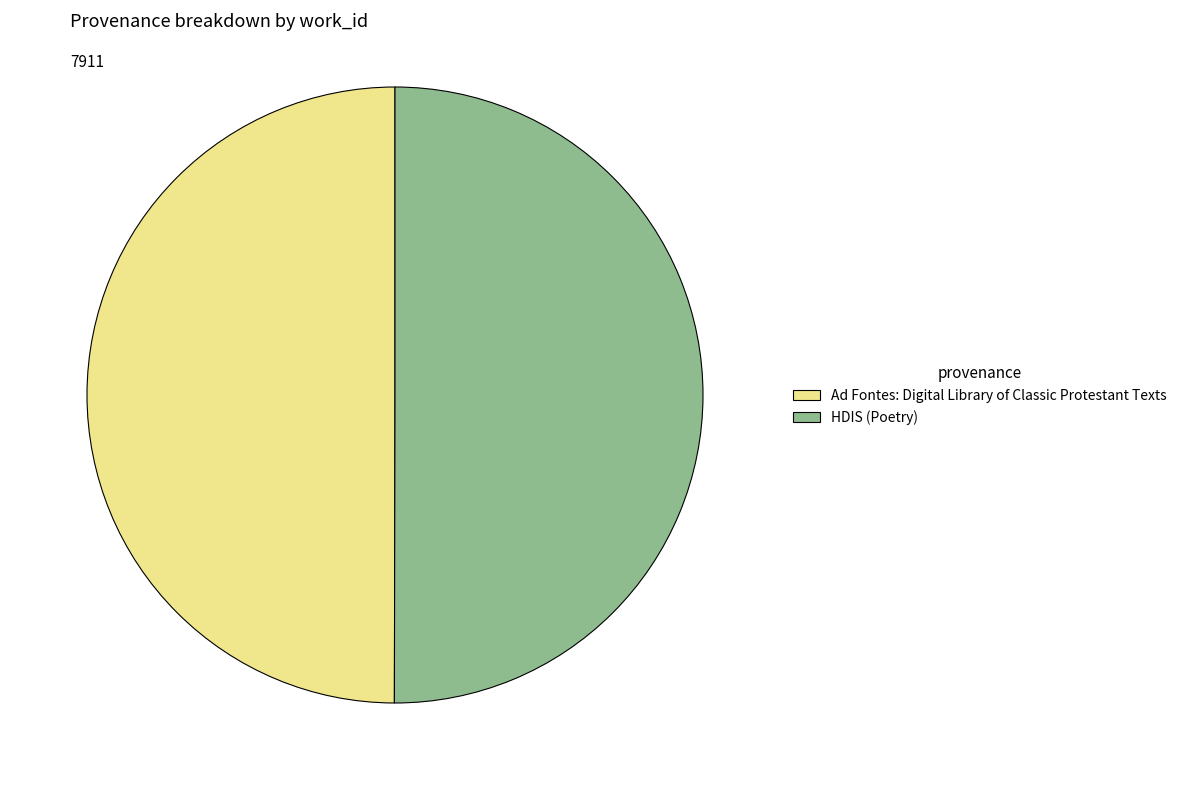

Is the sum of Ad Fontes: Digital Library of Classic Protestant Texts and HDIS (Poetry) greater than half?

Yes